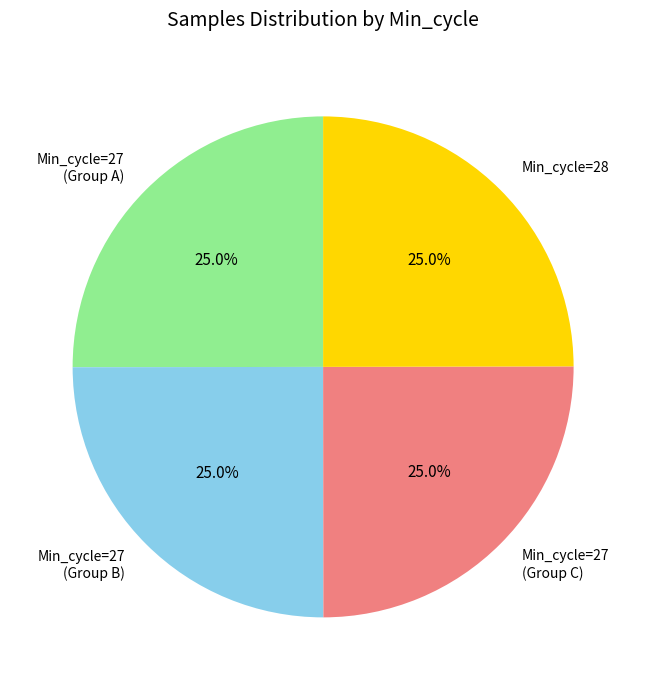

What portion of the pie excludes Min_cycle=27 (Group C)?

75.0%